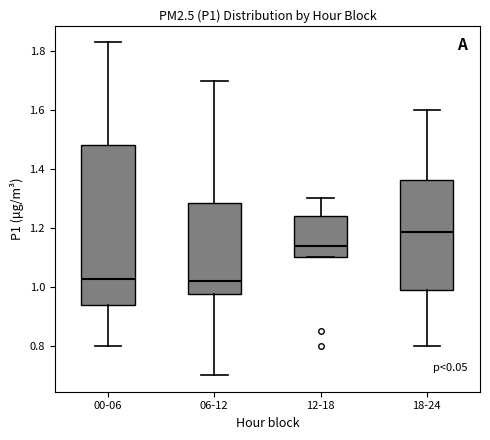

Reading left to right, read every box against the y-axis: the position of its median line, the range the box covers, and the ends of its whiskers. The values are not printed on the chart, so give them approximately, as read against the axis.

00-06: median 1.02, box 0.94 to 1.48, whiskers 0.80 to 1.84
06-12: median 1.02, box 0.98 to 1.28, whiskers 0.70 to 1.70
12-18: median 1.14, box 1.10 to 1.24, whiskers 1.10 to 1.30
18-24: median 1.18, box 0.98 to 1.36, whiskers 0.80 to 1.60